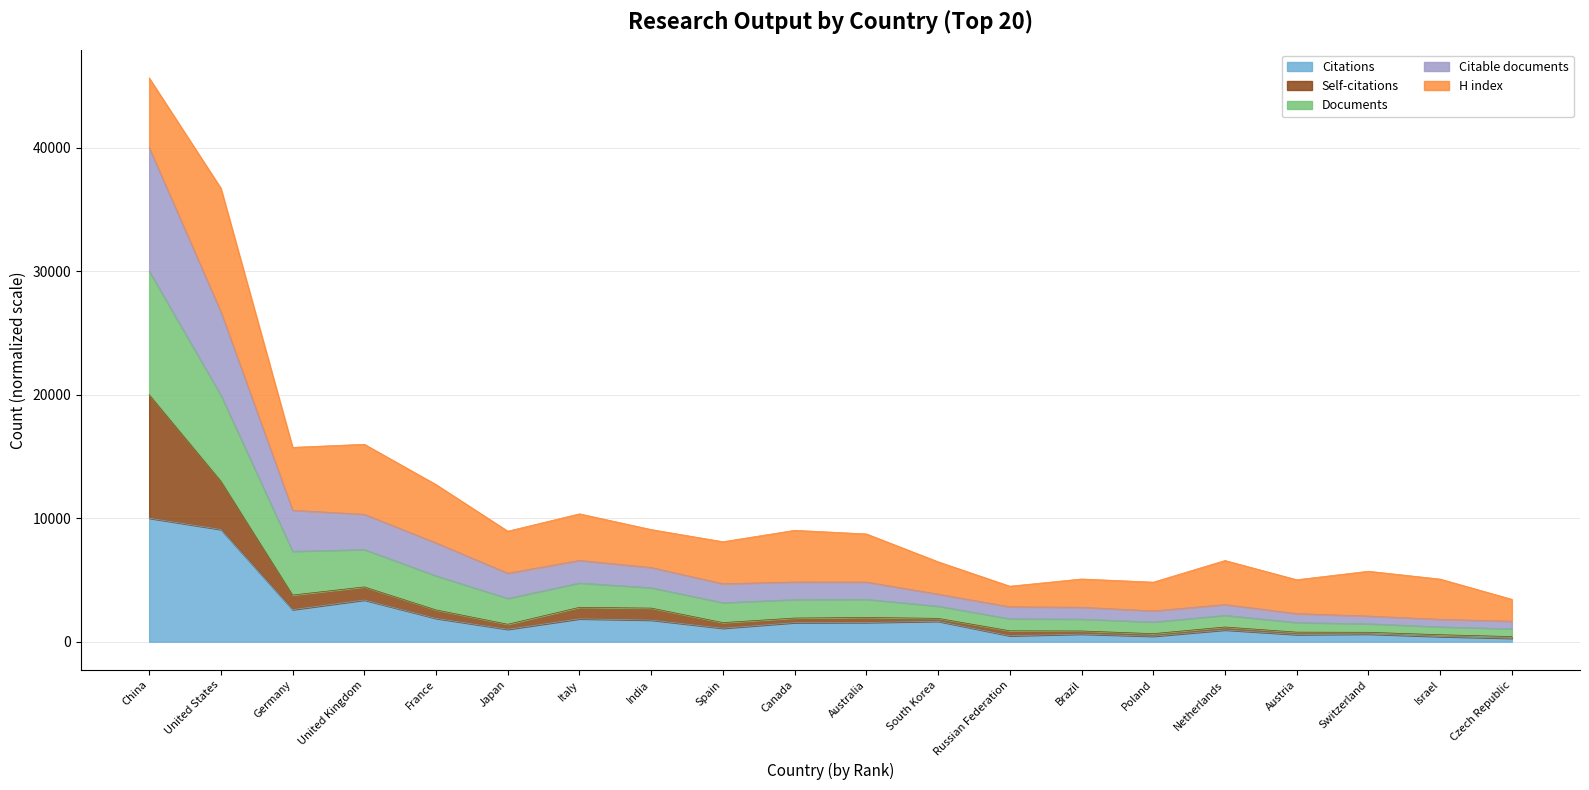

What is the total value across all series at China?

45649.5